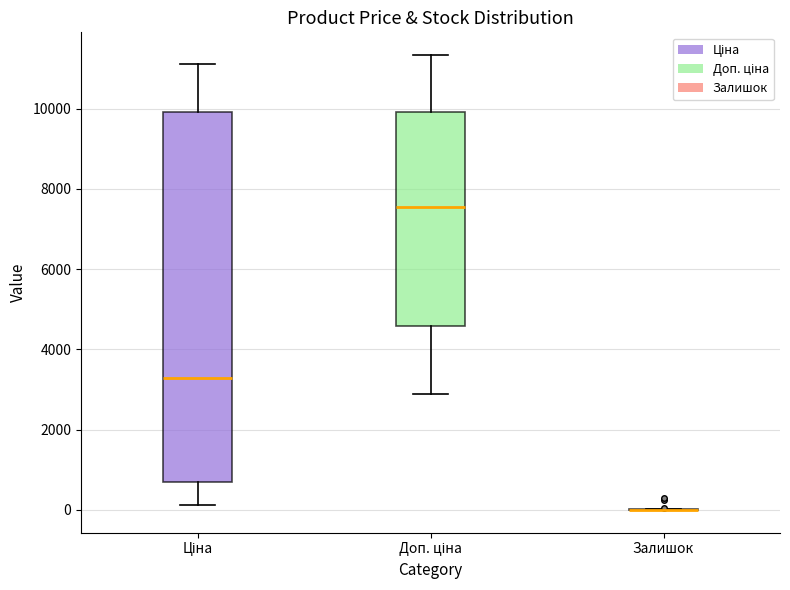

Where does the upper whisker of the box for Доп. ціна end on the y-axis? The values are not printed on the chart, so give them approximately, as read against the axis.

11400